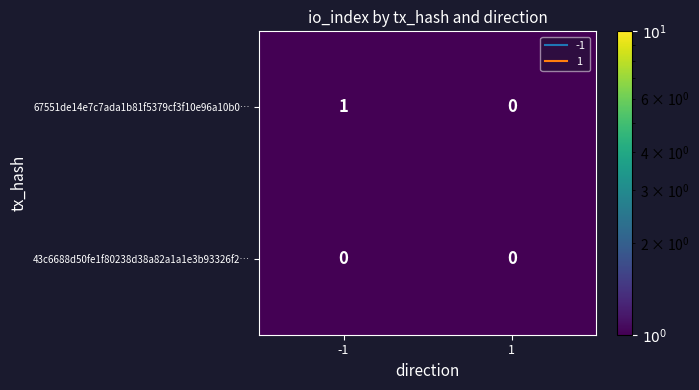

The 67551de14e7c7ada1b81f5379cf3f10e96a10b0… series shows 1 at -1. True or false?

True